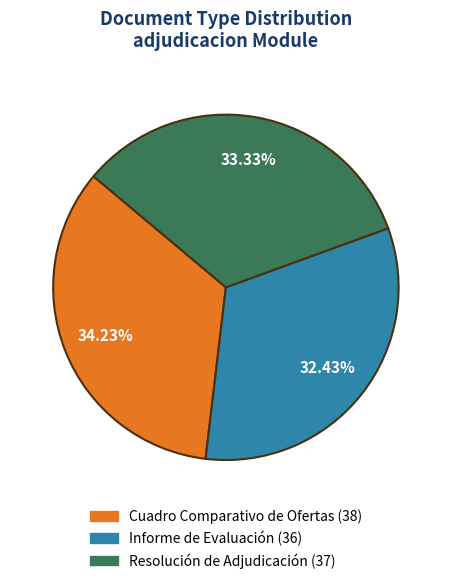

Combined, what portion of the pie is Cuadro Comparativo de Ofertas and Informe de Evaluación?

66.7%